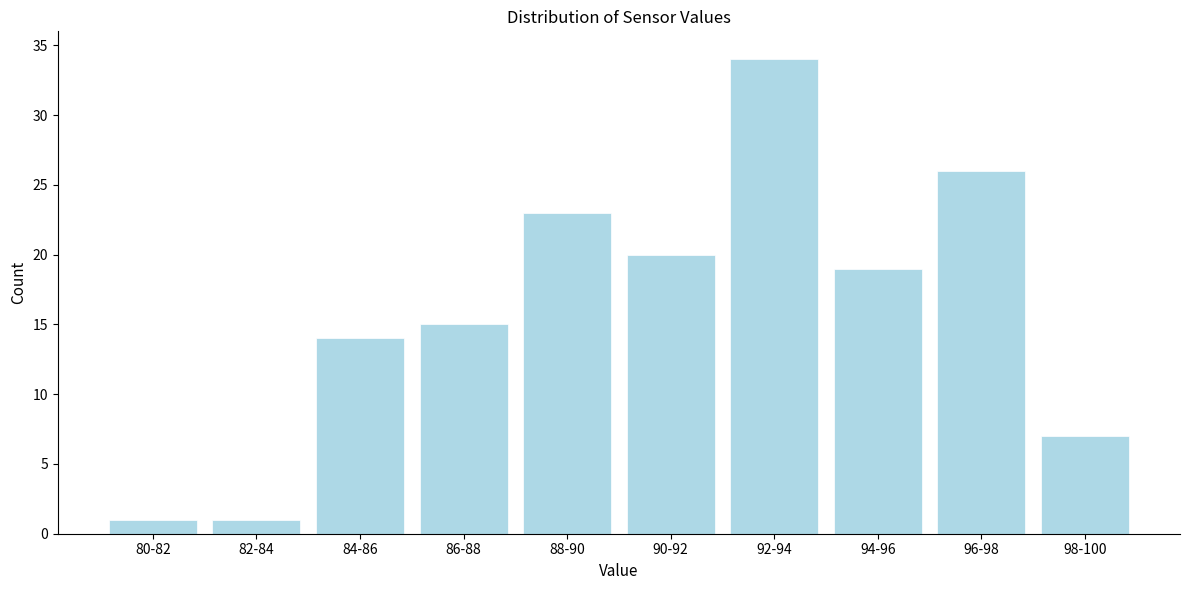

Reading left to right, transcribe all the data shown in this chart.

1	1	14	15	23	20	34	19	26	7